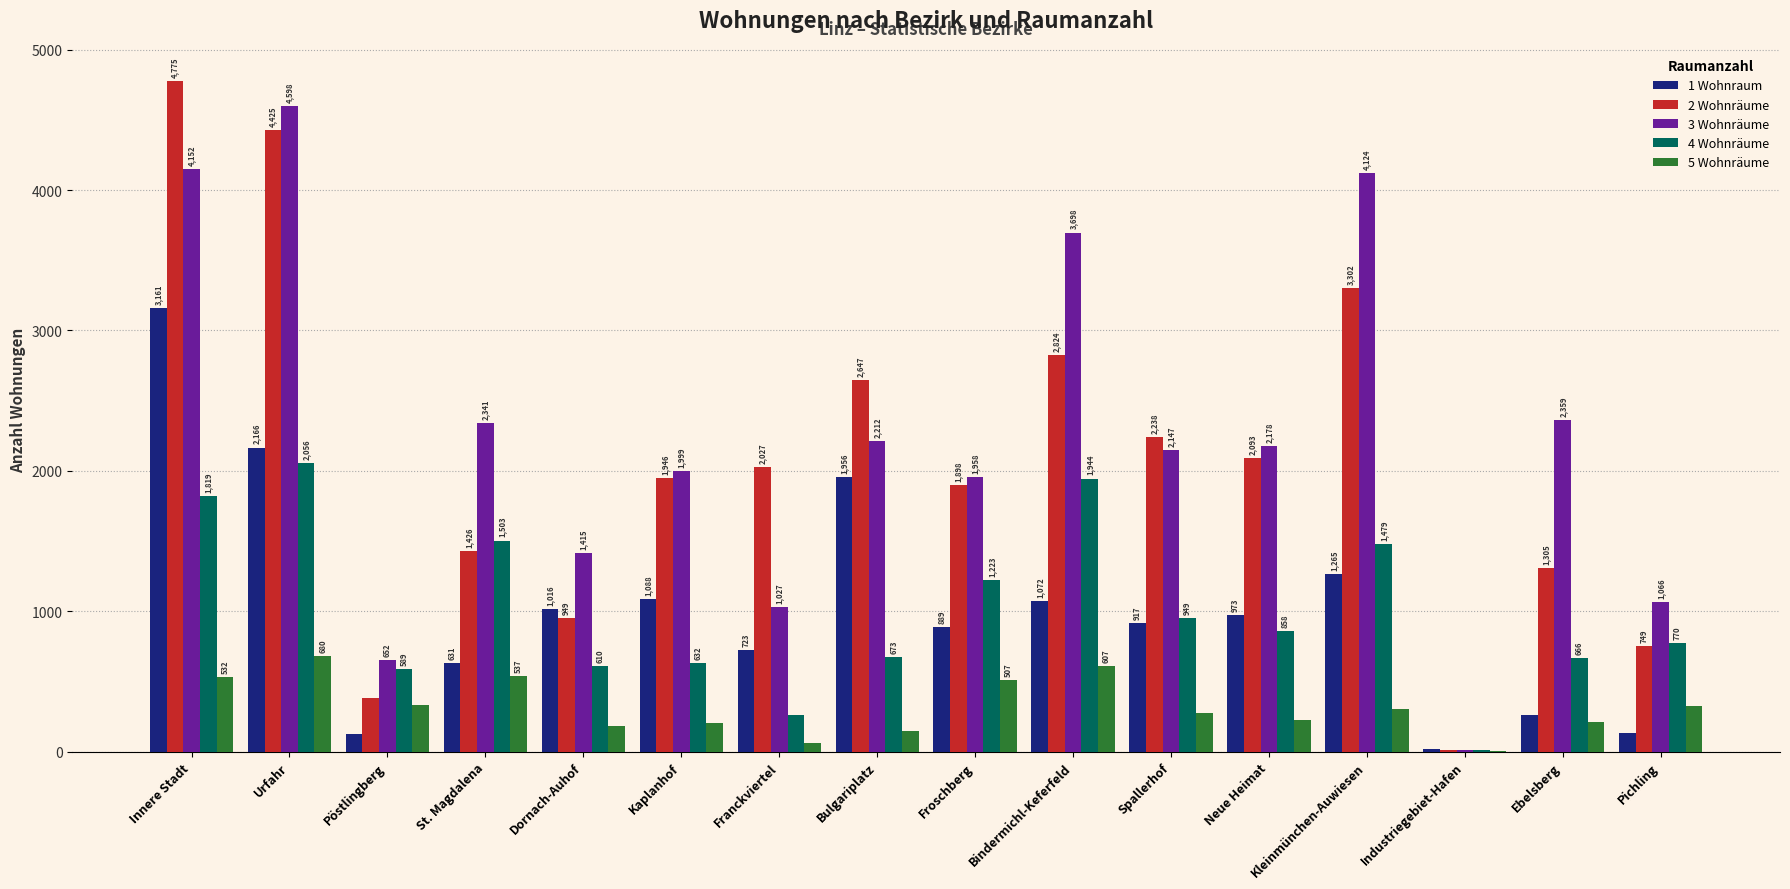

What is the sum of all 1 Wohnraum values?

16386